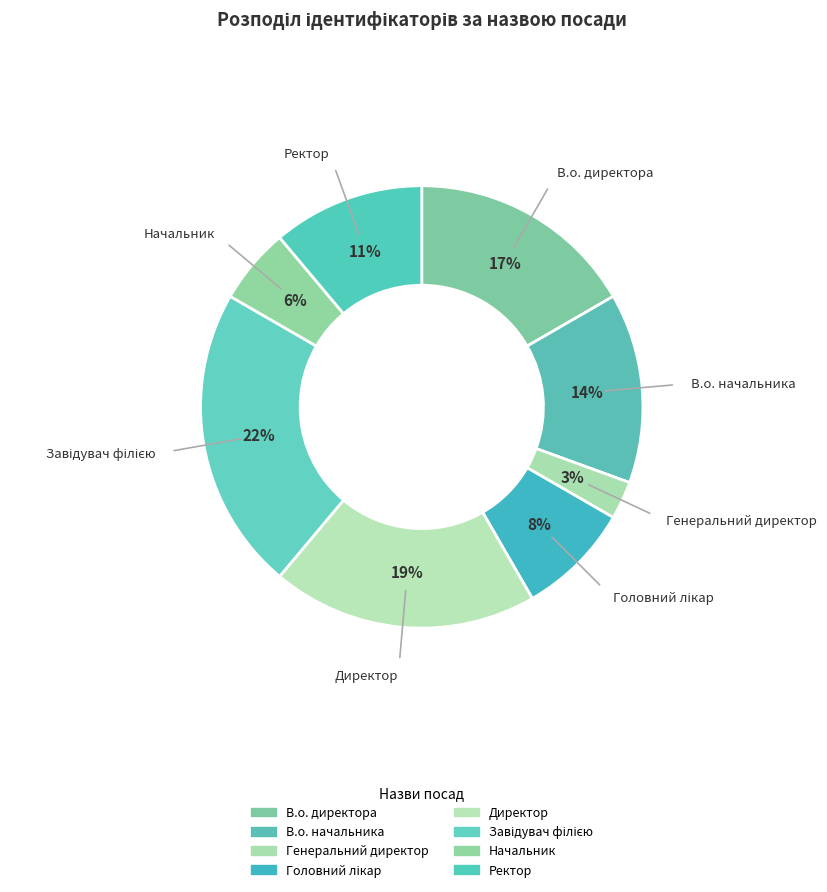

Which category has the biggest portion of the pie?

Завідувач філією